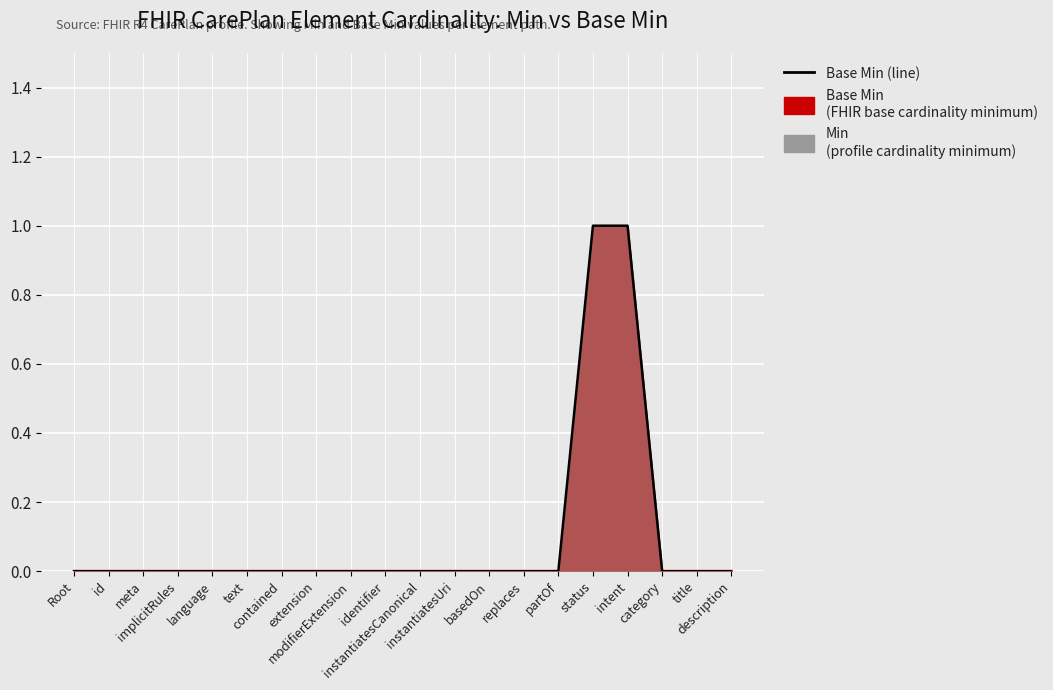

At which label is the value closest to 0?

Root